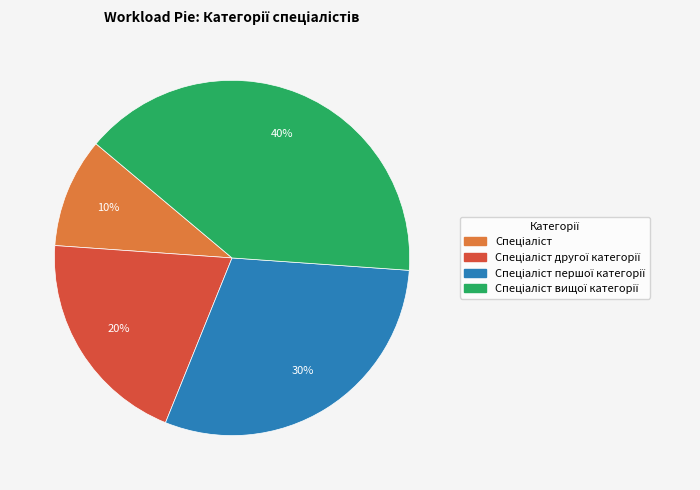

To the nearest percent, what is the average slice percentage?

25%